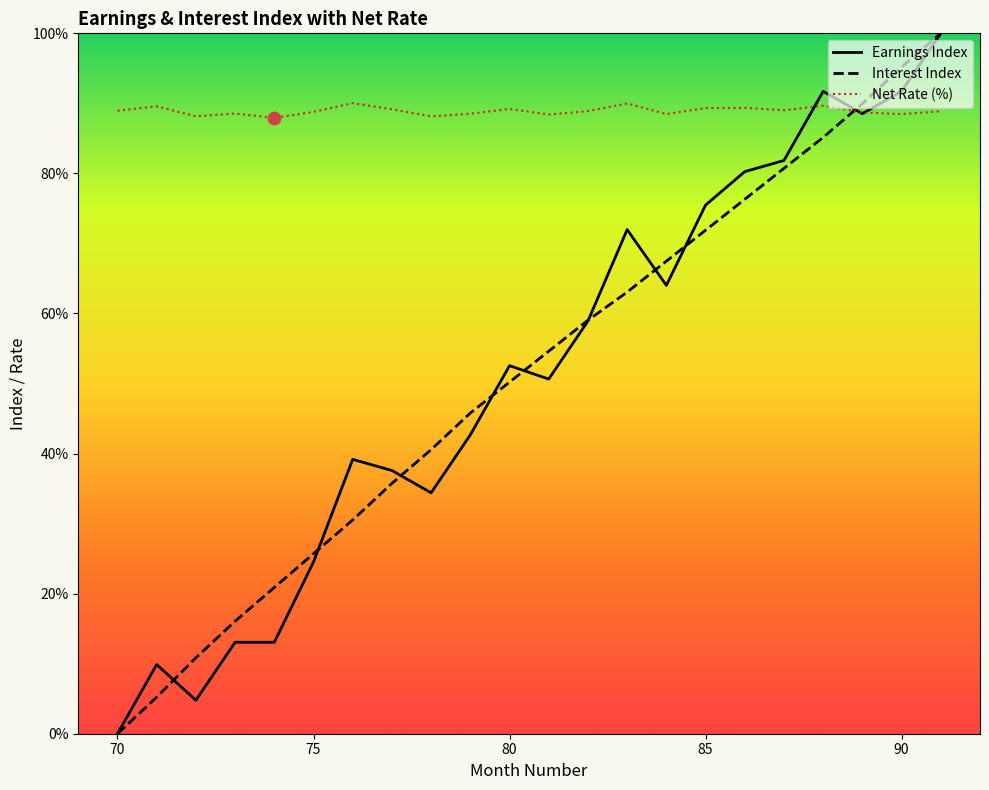

What is the total value across all series at 80?

192.0